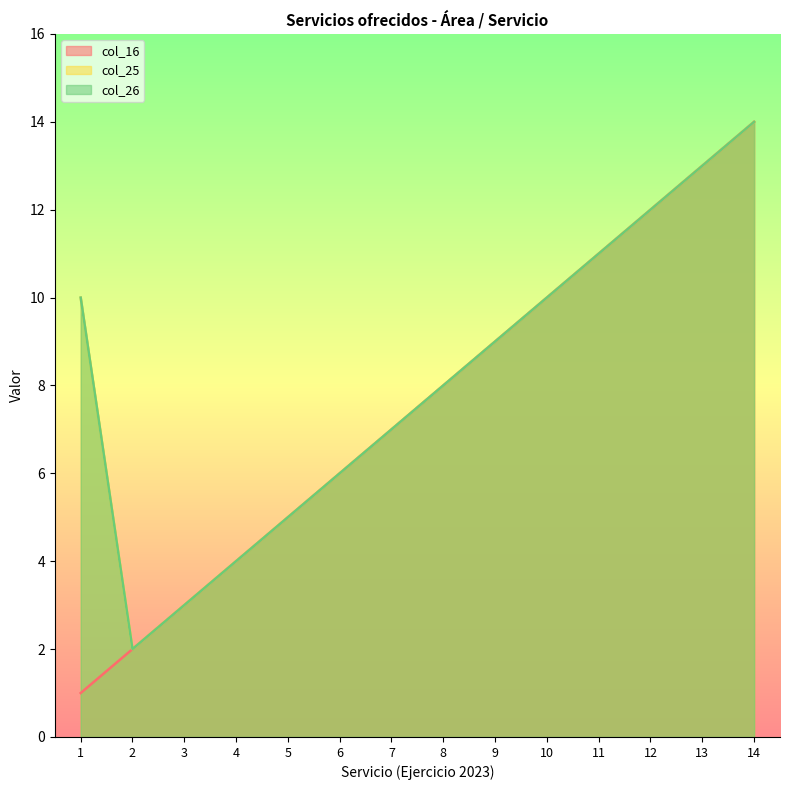

Reading right to left, list all the values displayed in this chart.

col_16: 14	13	12	11	10	9	8	7	6	5	4	3	2	1
col_25: 14	13	12	11	10	9	8	7	6	5	4	3	2	10
col_26: 14	13	12	11	10	9	8	7	6	5	4	3	2	10